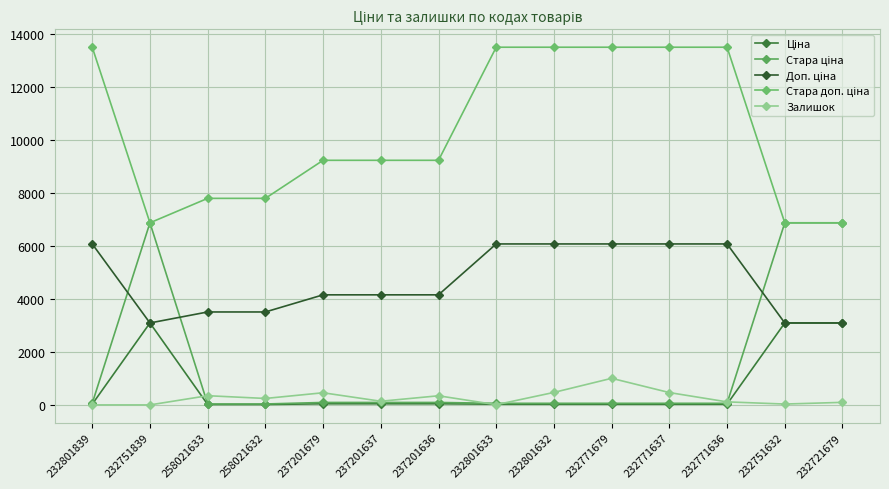

What is the label of the 3rd point from the right?

232771636